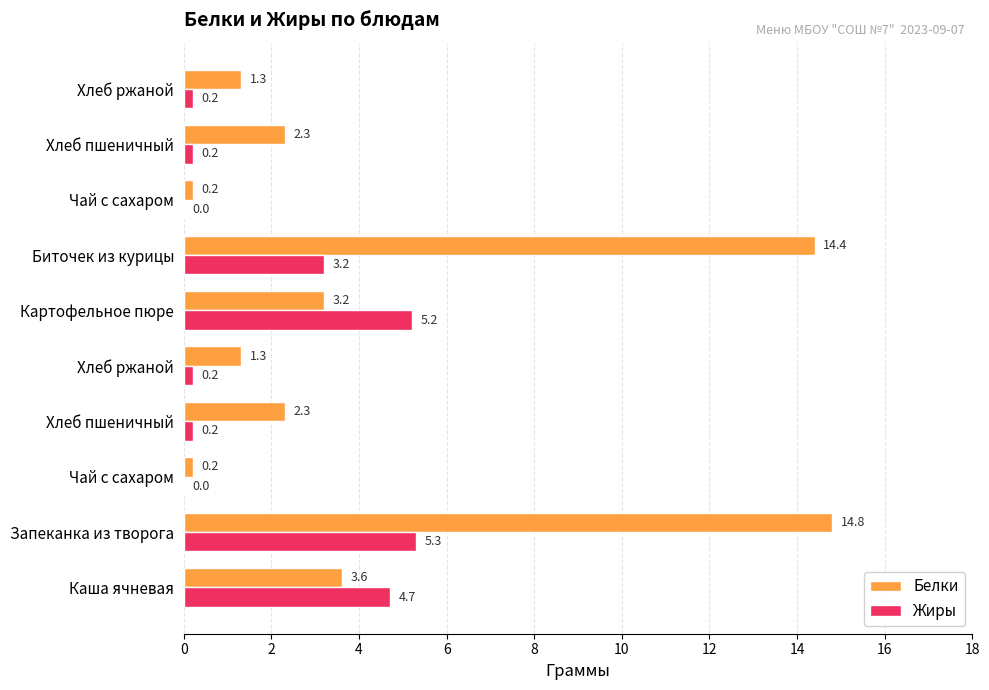

What are all the series names shown in the legend?

Белки, Жиры